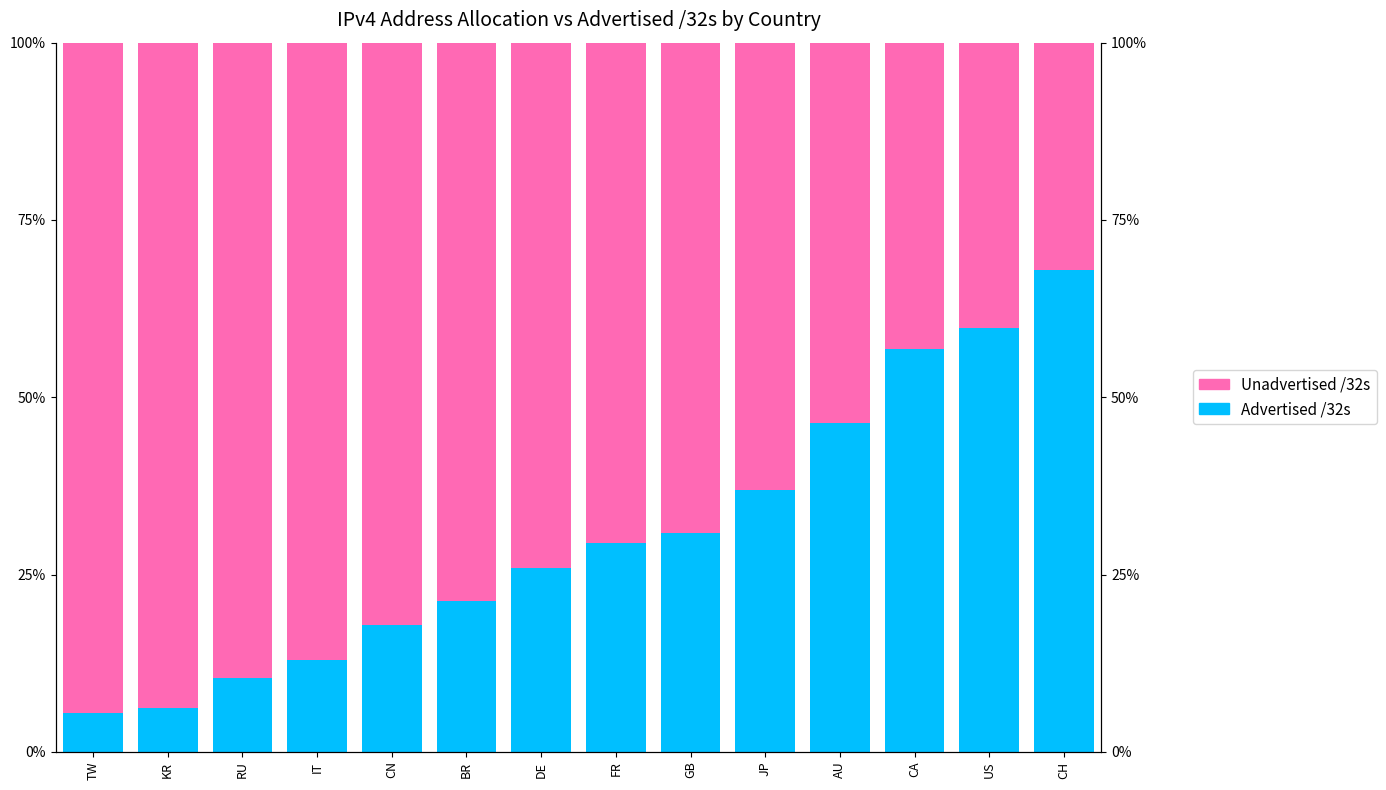

Where is Advertised /32s nearest to the value 36?

JP